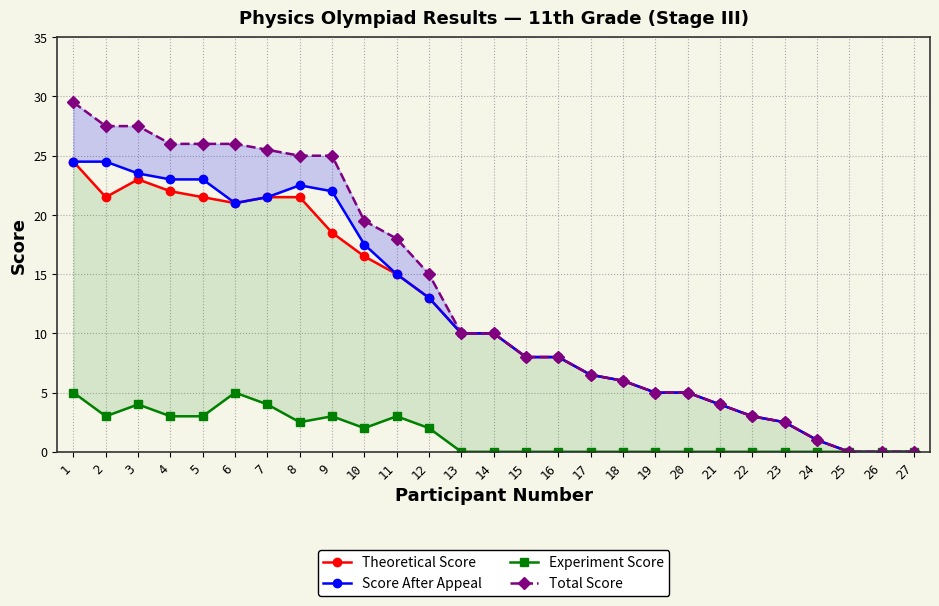

True or false: Theoretical Score and Total Score cross at least once.

False